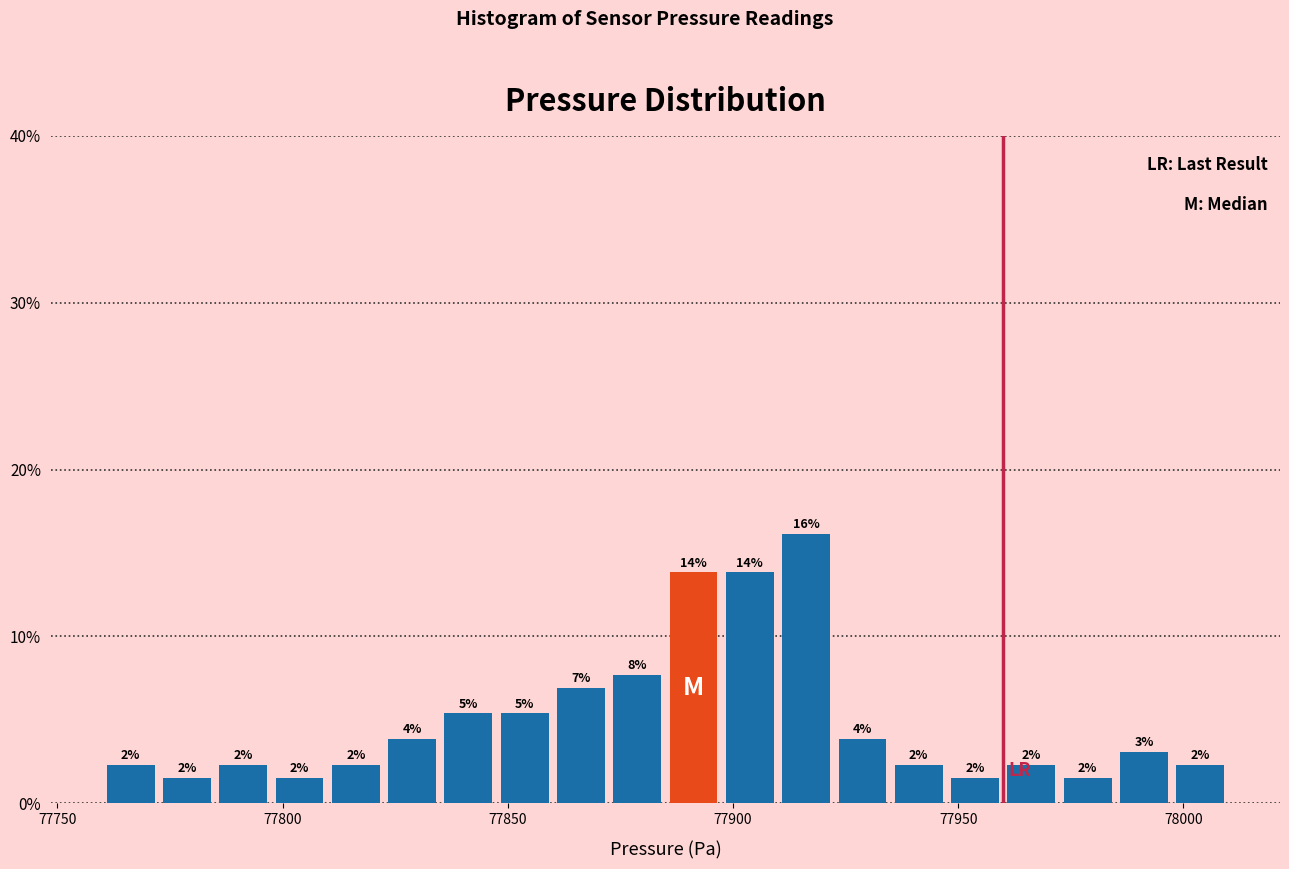

Read against the x-axis, roughly where is the centre of the tallest bar?

77915